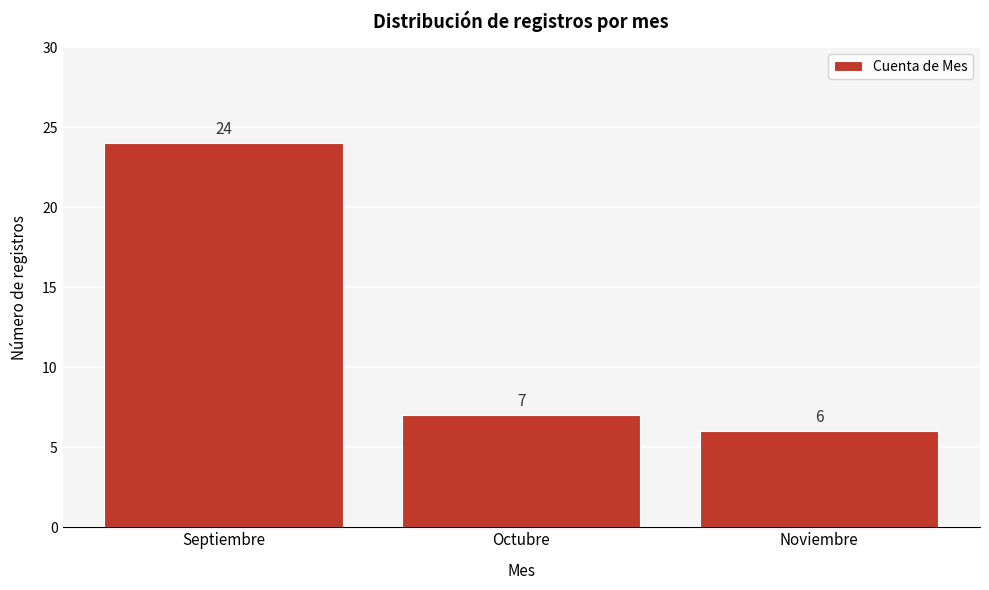

Reading right to left, list all the values displayed in this chart.

6	7	24